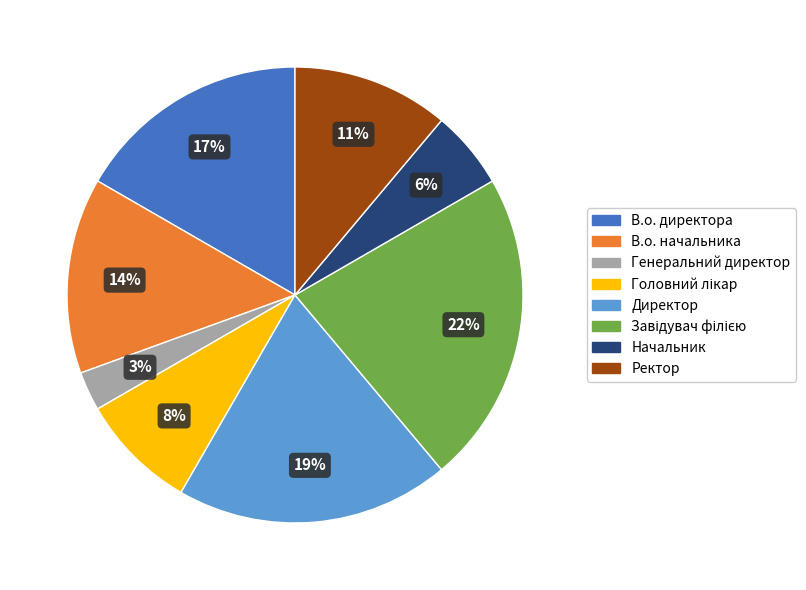

Which has a higher value, Директор or Ректор?

Директор